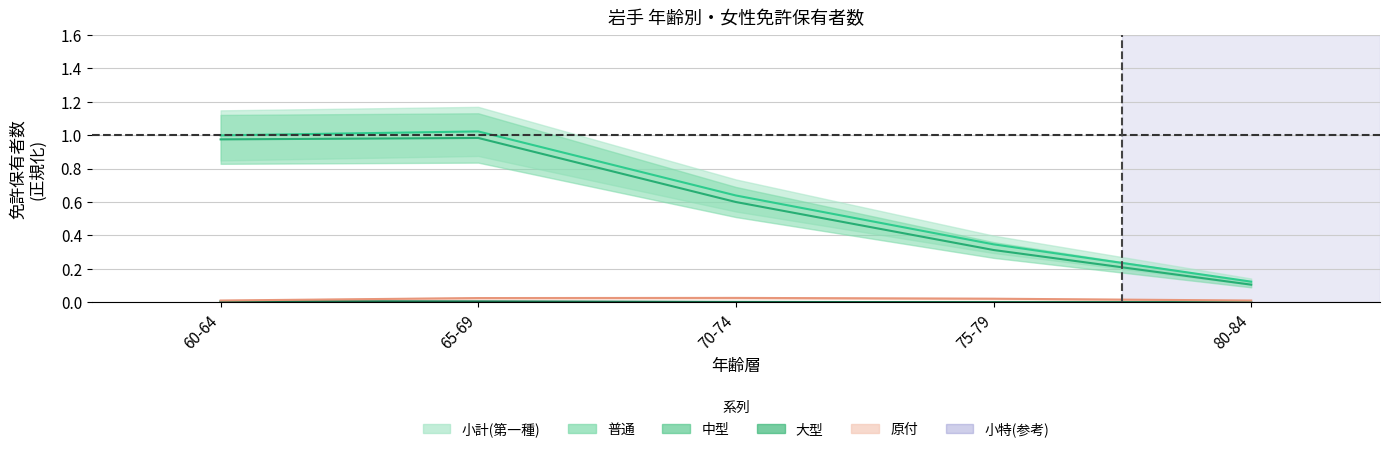

How many lines are shown in the chart?

5